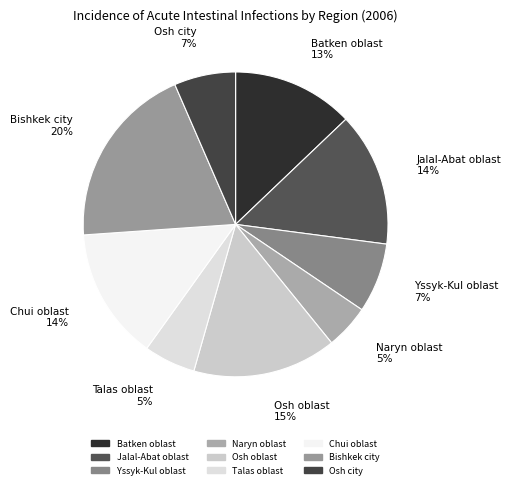

To the nearest percent, what is the combined percentage of Talas oblast and Naryn oblast?

10%